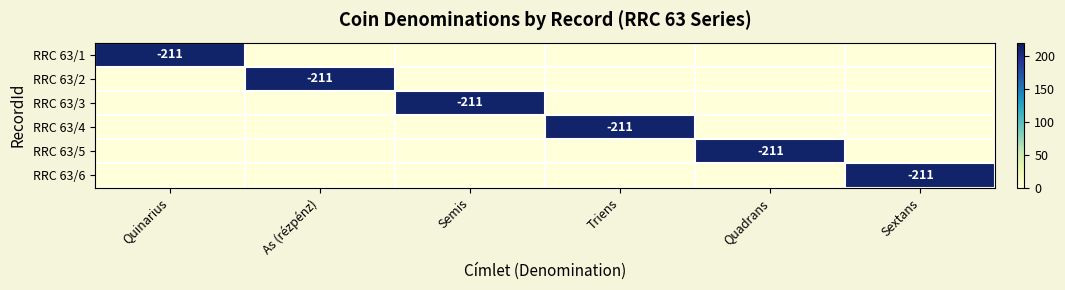

What value does the RRC 63/5 series have at Quadrans, to the nearest 10?

210